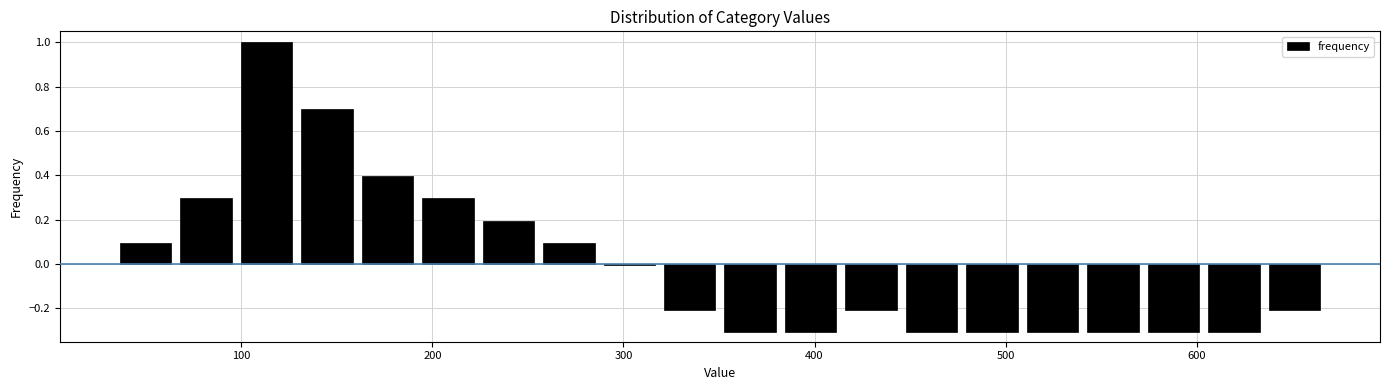

Read against the x-axis, roughly where is the centre of the tallest bar?

110